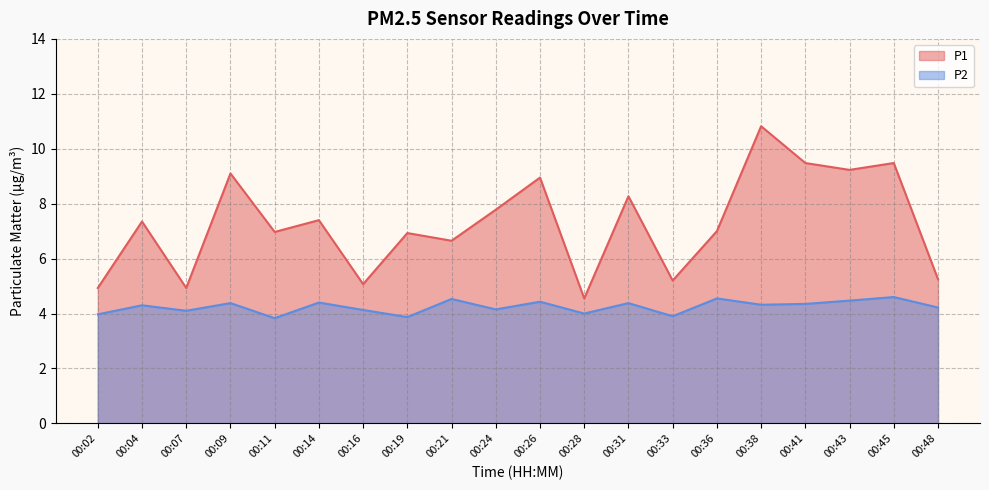

At which label is P1 closest to 7?

00:36